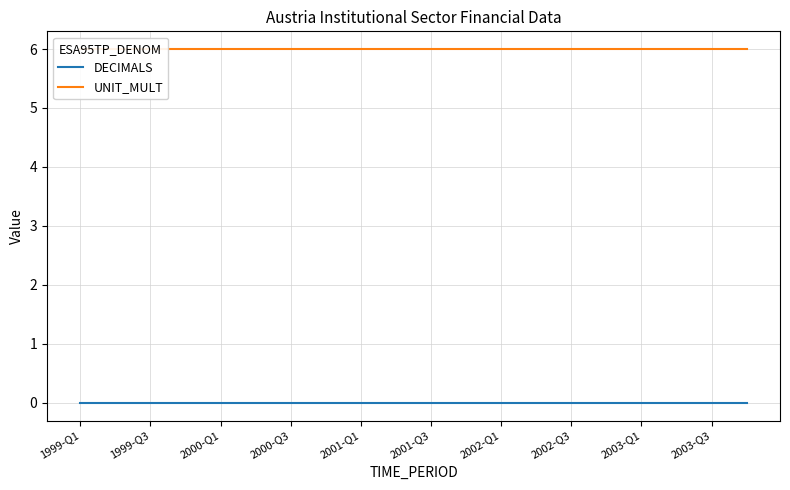

Which label corresponds to the smallest value in the chart?

1999-Q1